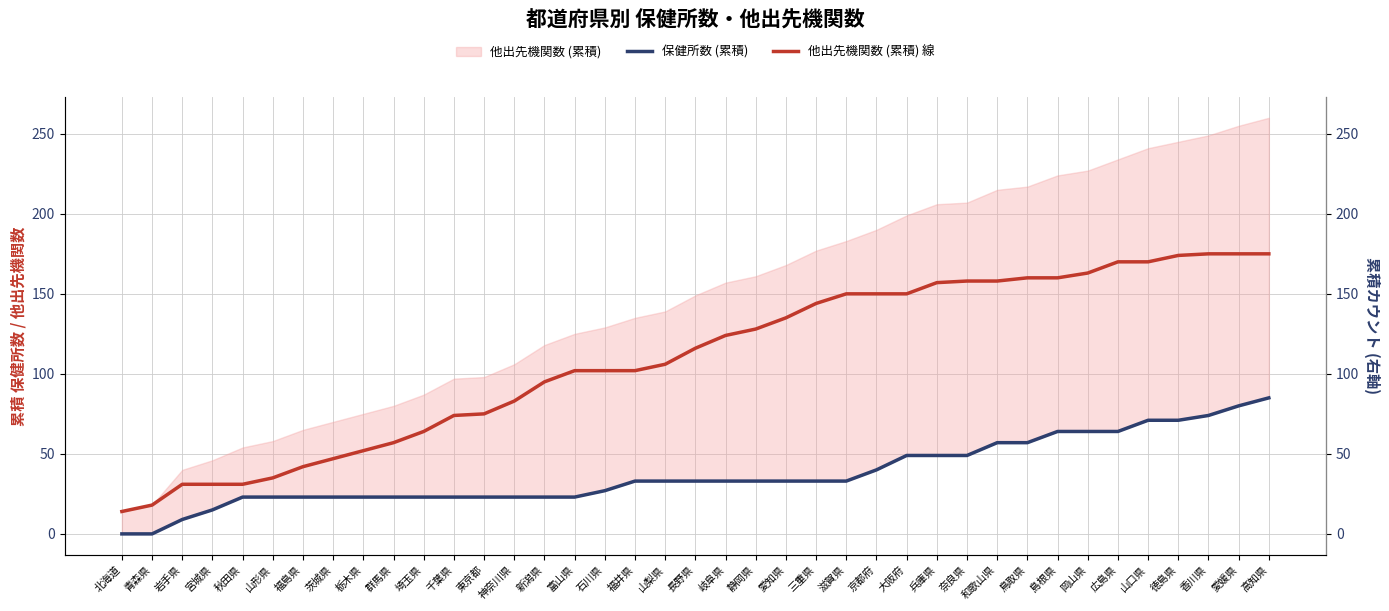

List the series in order of their peak value, lowest first.

保健所数 (累積), 他出先機関数 (累積) 線